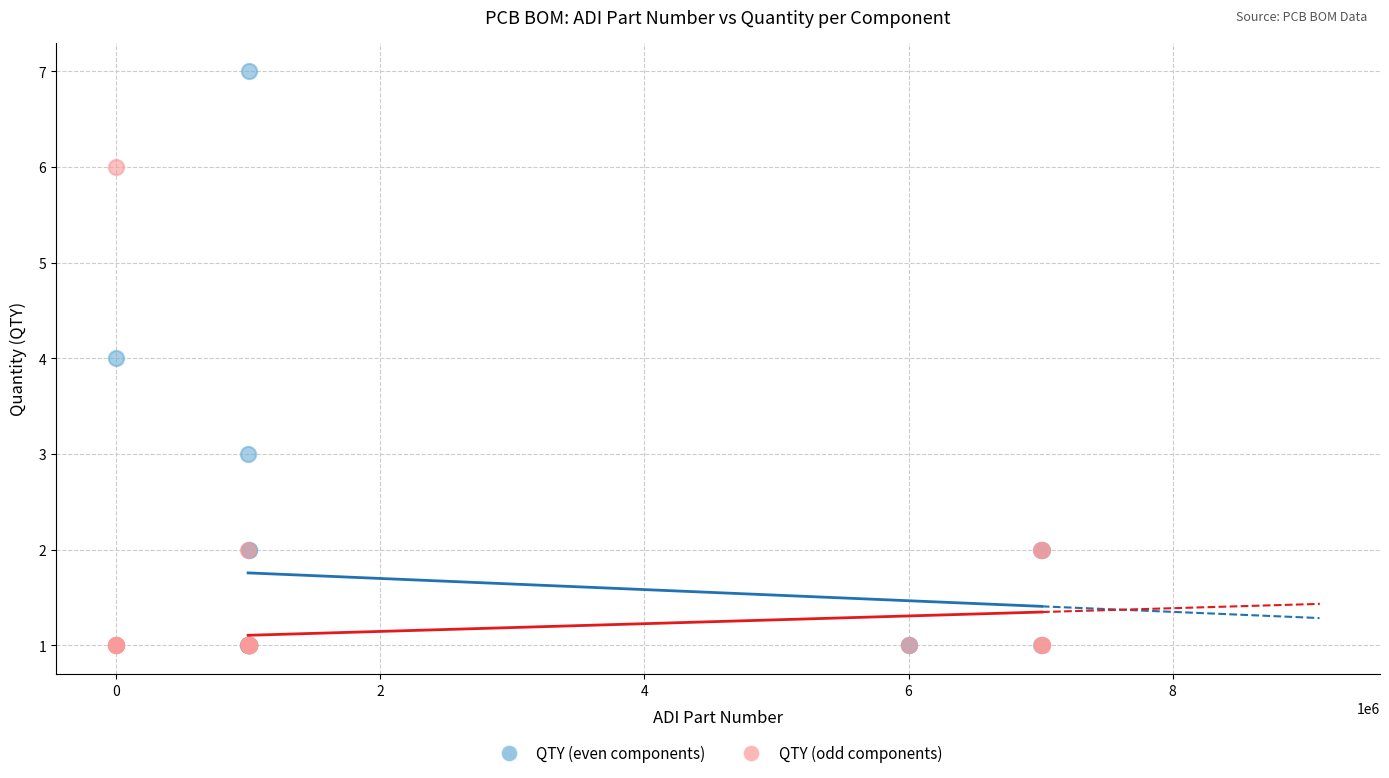

Which series contains the highest Y value?

QTY (even components)